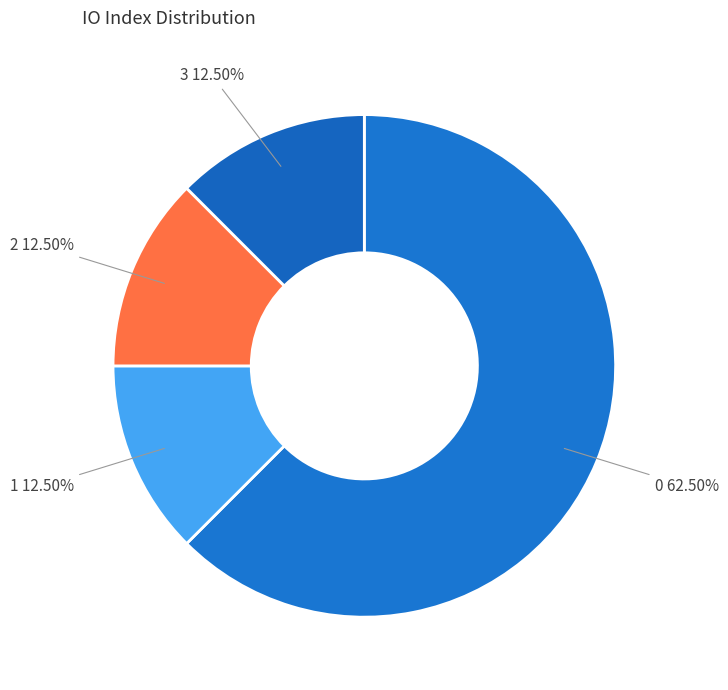

Approximately how many times larger is the value at 3 compared to 1?

1.0